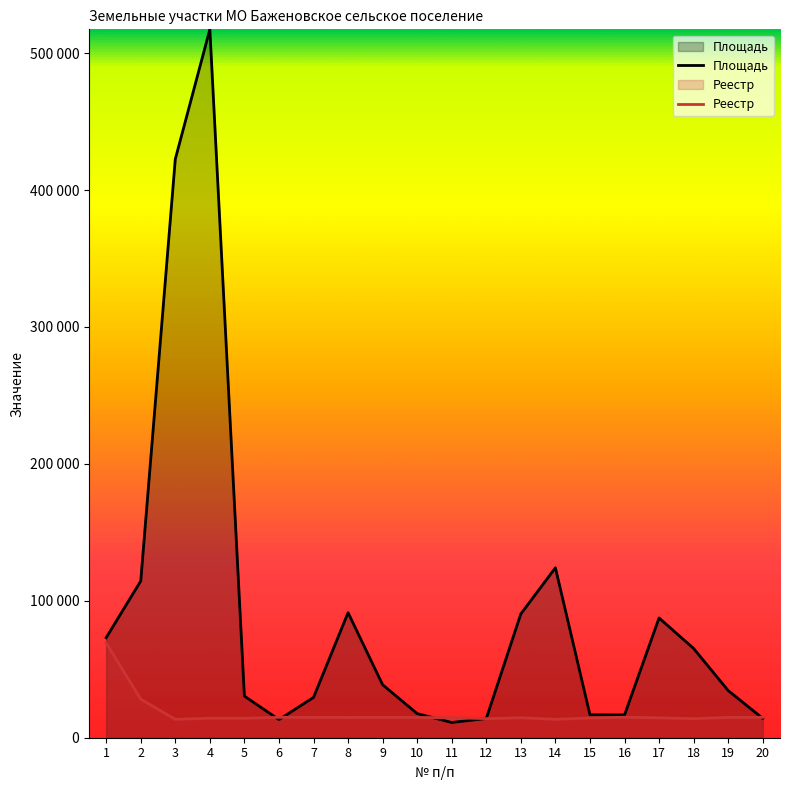

Rank the series by their maximum value, from lowest to highest.

Реестр, Площадь